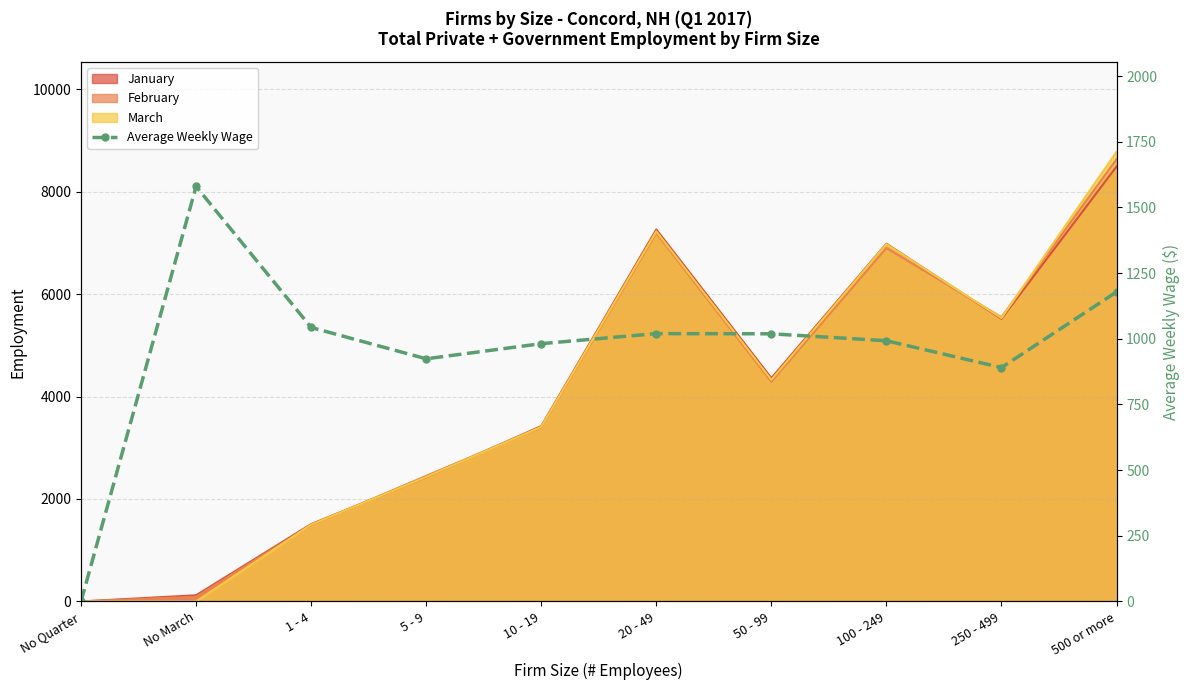

What is the greatest value displayed?

1579.5